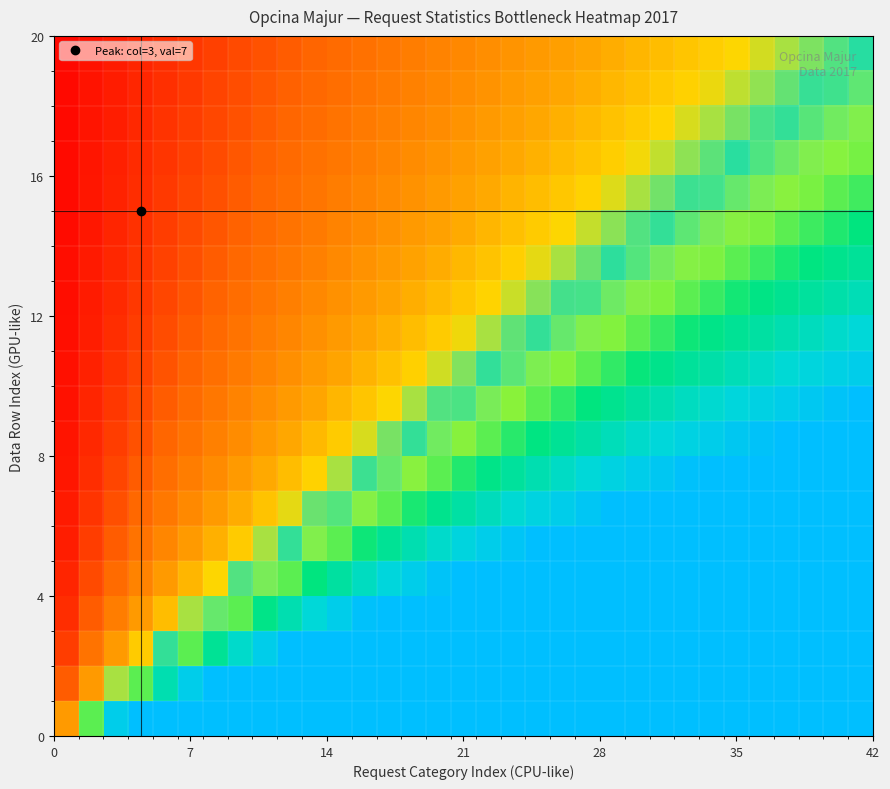

What is the maximum value shown in the chart?

20.0